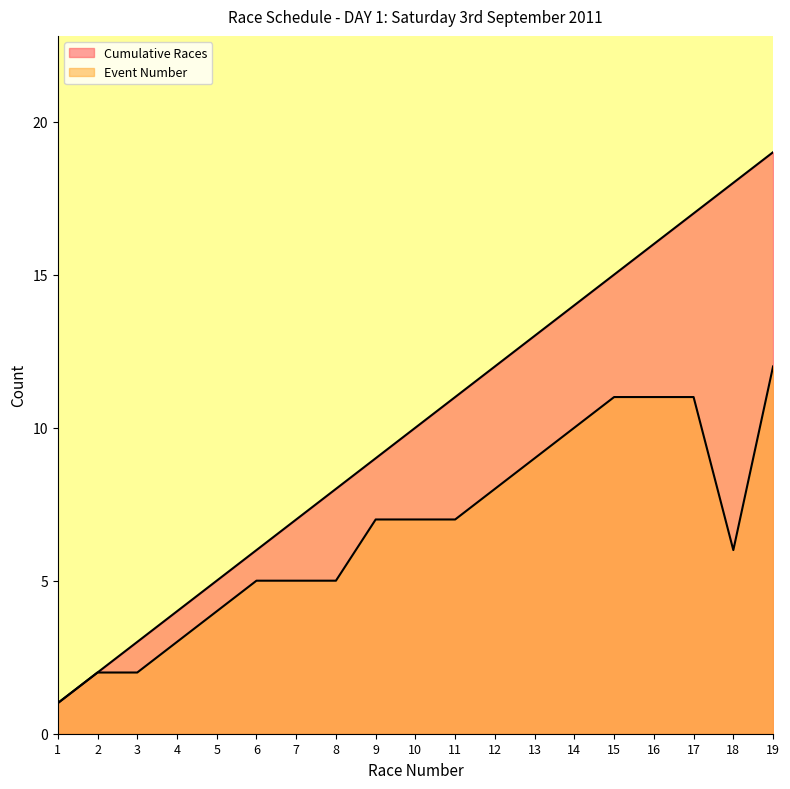

Rank the categories by Cumulative Races value from highest to lowest.

19, 18, 17, 16, 15, 14, 13, 12, 11, 10, 9, 8, 7, 6, 5, 4, 3, 2, 1